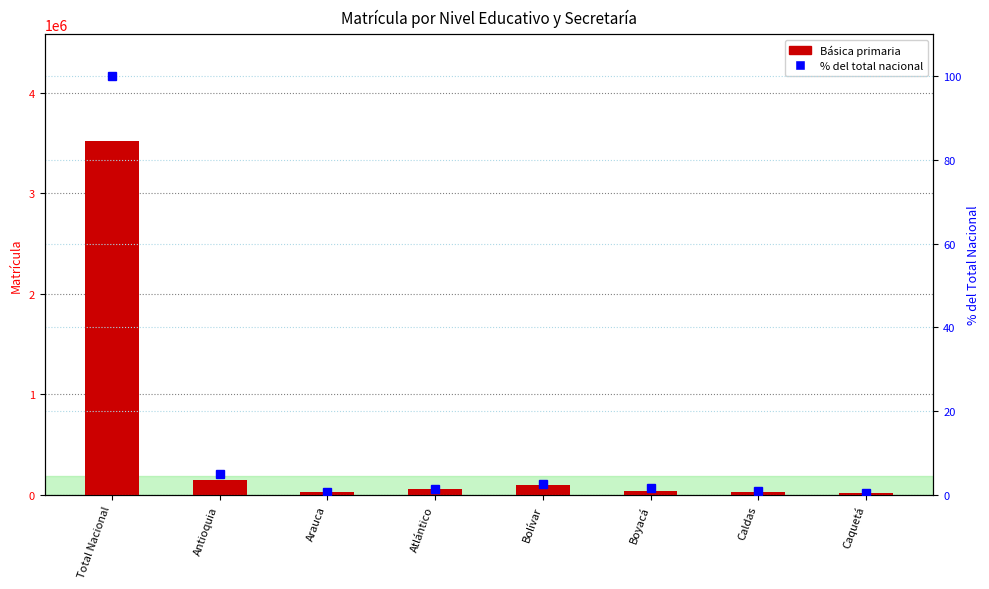

What is the value of the Básica primaria bar at the 6th from the left?

40778.0